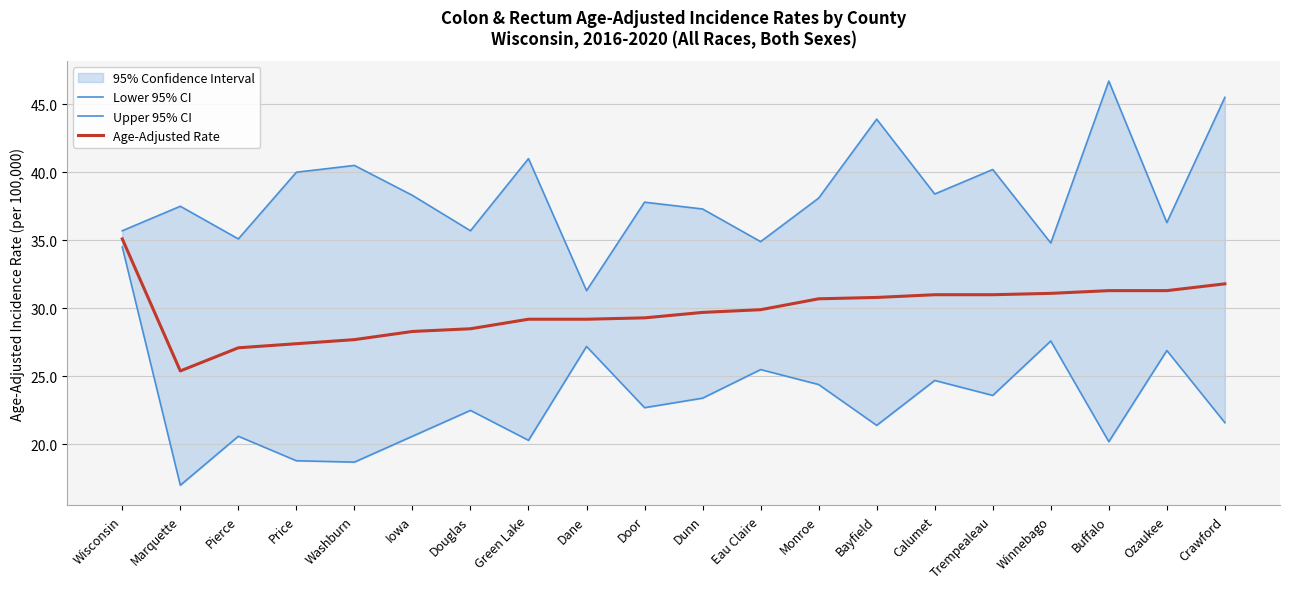

Which label corresponds to the largest value in the chart?

Buffalo